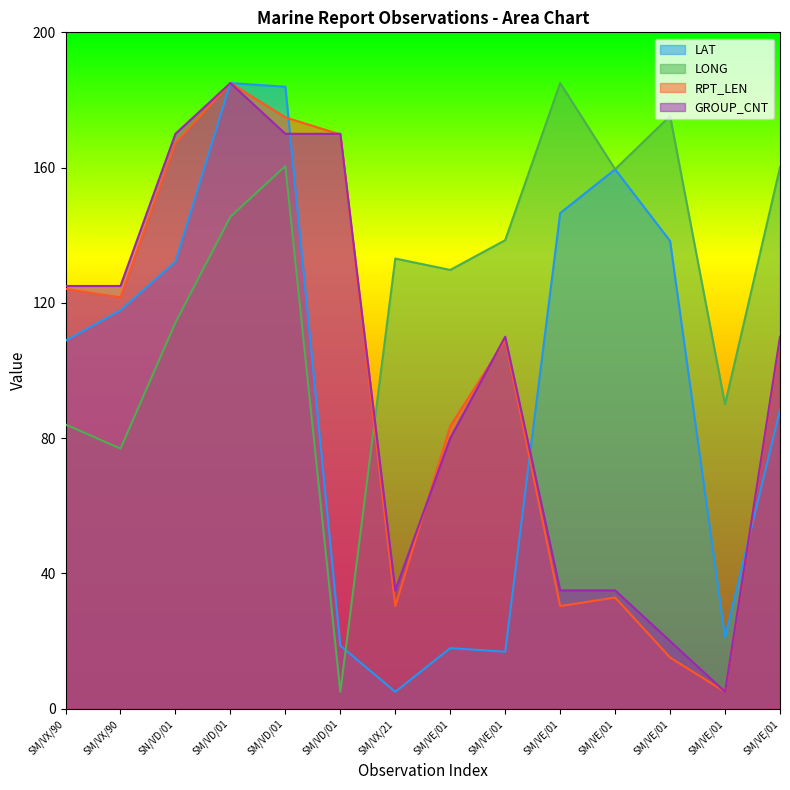

At which category does RPT_LEN reach its first local valley?

SM/VX/90